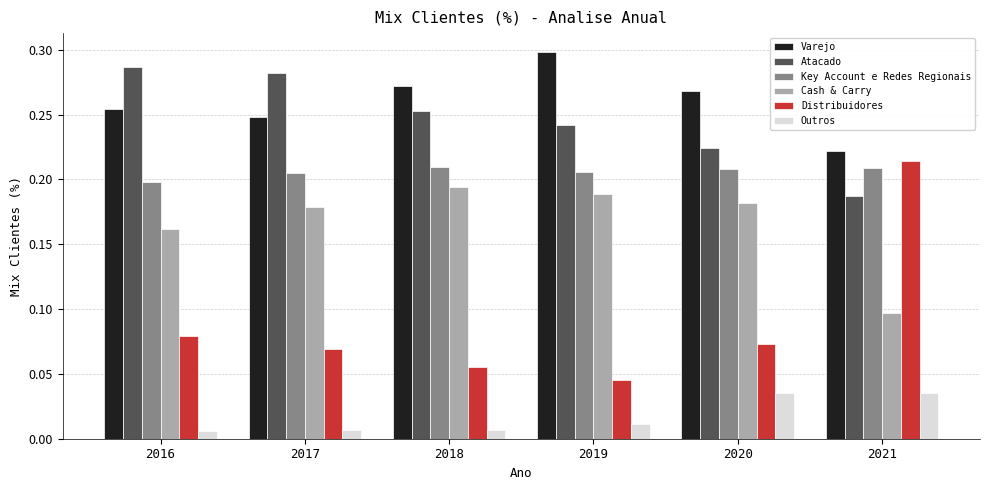

Is it true that Distribuidores equals 0.0 at 2018?

False